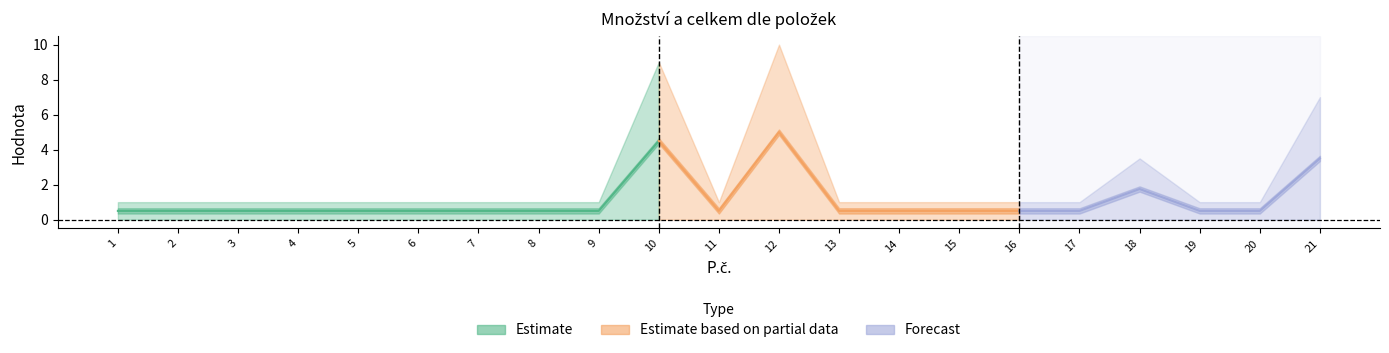

What is the average value of the množství series?

2.2